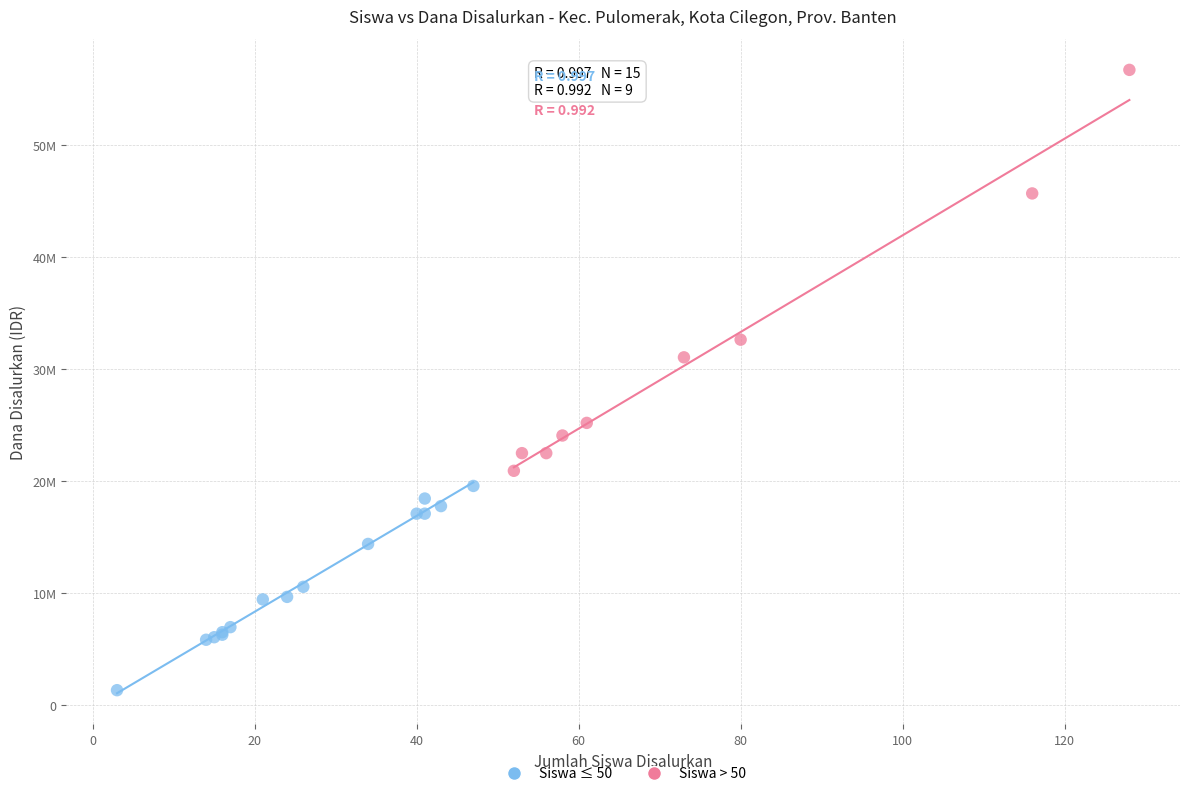

What are all the series names shown in the legend?

Siswa ≤ 50, Siswa > 50